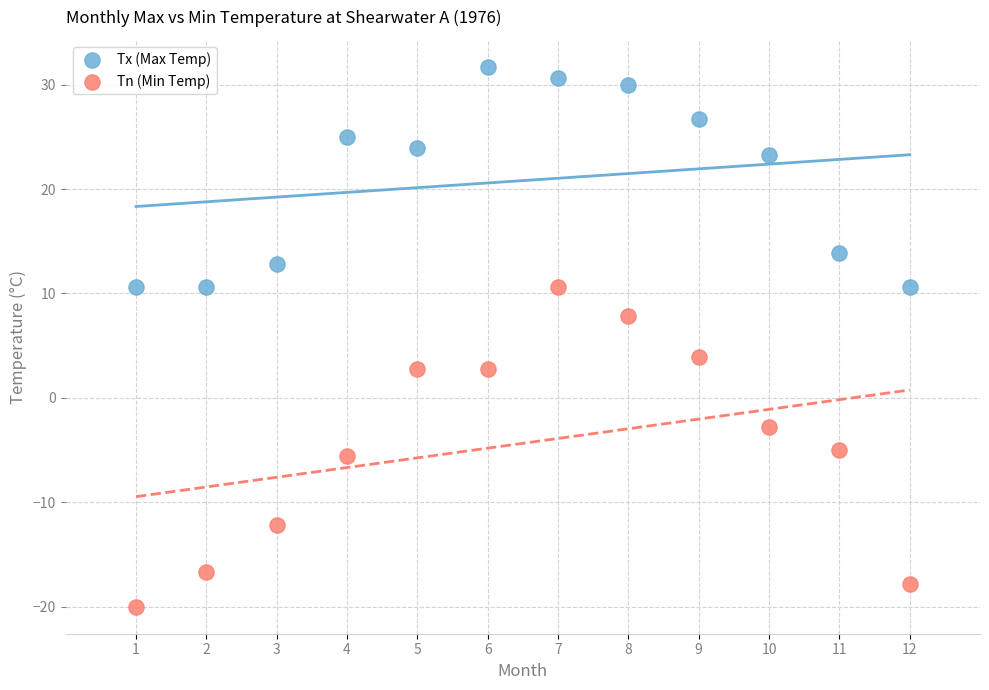

Which series has the widest spread of Y values?

Tn (Min Temp)